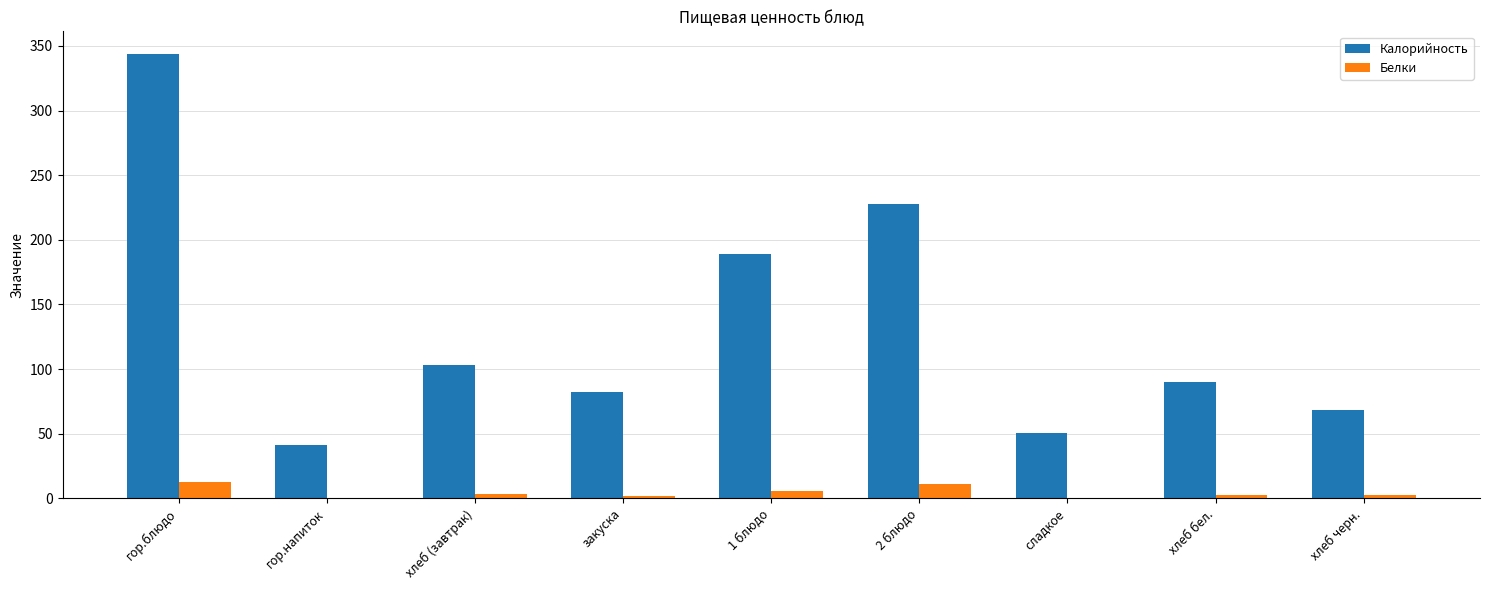

True or false: Калорийность has a value of 126.1 at закуска.

False